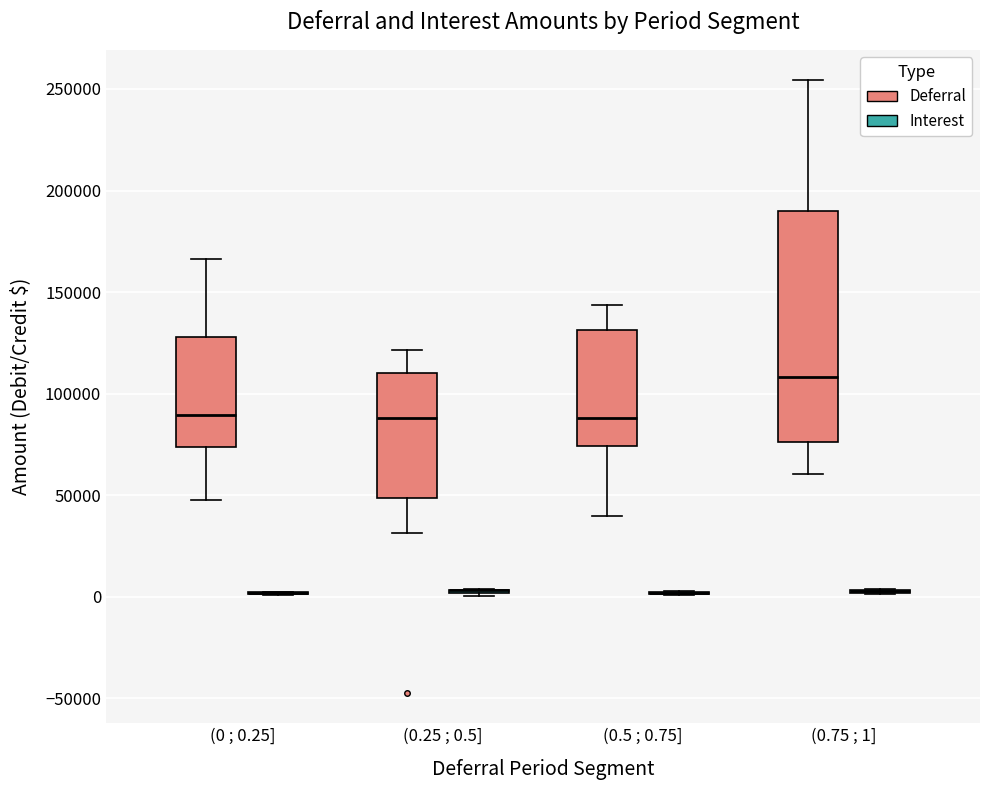

Comparing the boxes themselves (not the whiskers), which one is the tallest?

(0.75 ; 1] (Deferral)